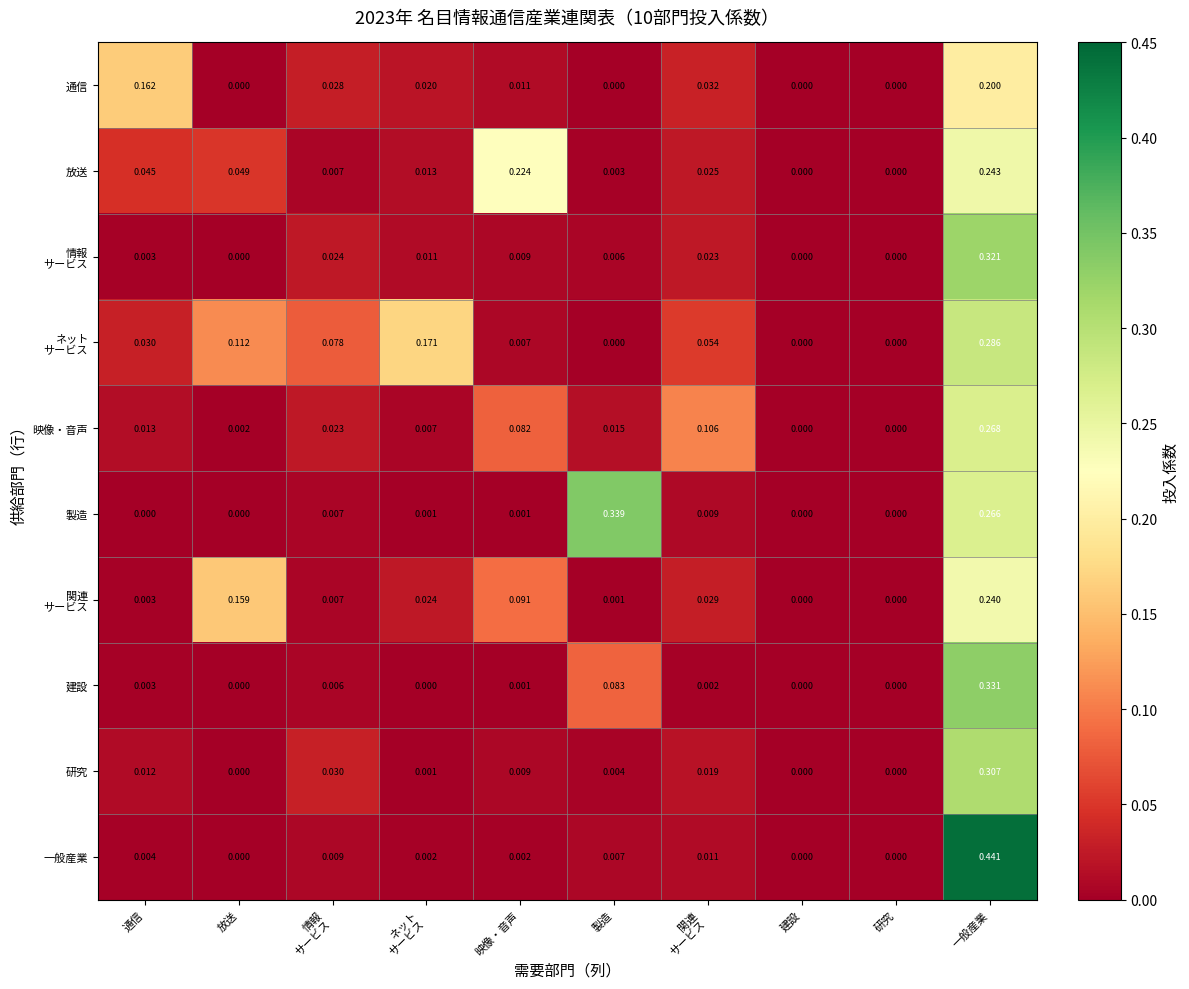

Which series changed the most between 映像・音声 and 一般産業?

一般産業